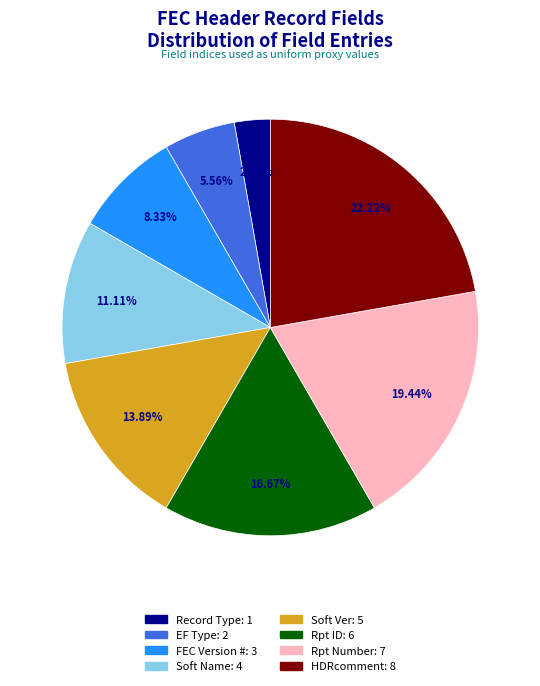

Between Rpt ID and Record Type, which is larger?

Rpt ID